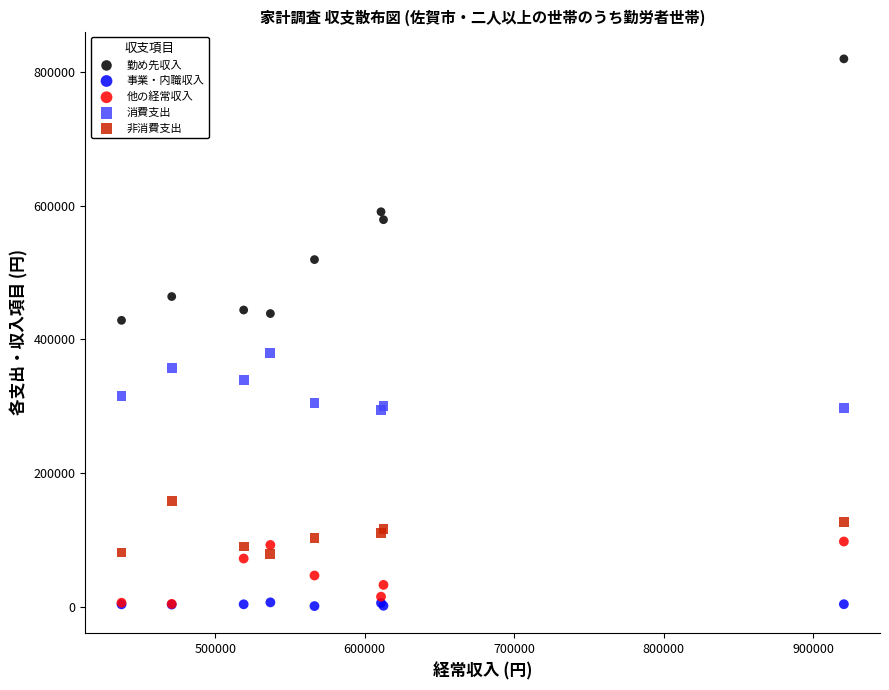

What are all the series names shown in the legend?

勤め先収入, 事業・内職収入, 他の経常収入, 消費支出, 非消費支出